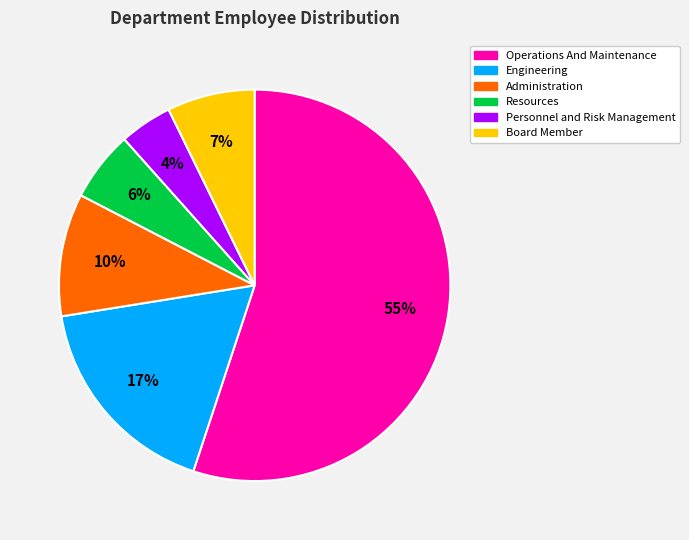

Is the sum of Personnel and Risk Management and Engineering greater than half?

No